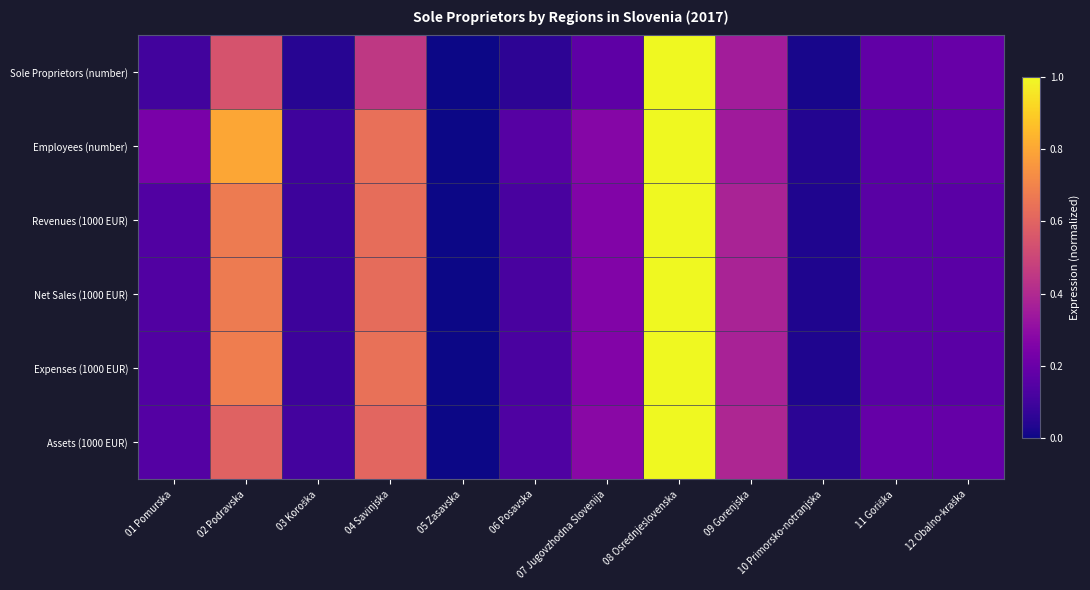

Rank the series by their maximum value, from highest to lowest.

Sole Proprietors (number), Employees (number), Revenues (1000 EUR), Net Sales (1000 EUR), Expenses (1000 EUR), Assets (1000 EUR)